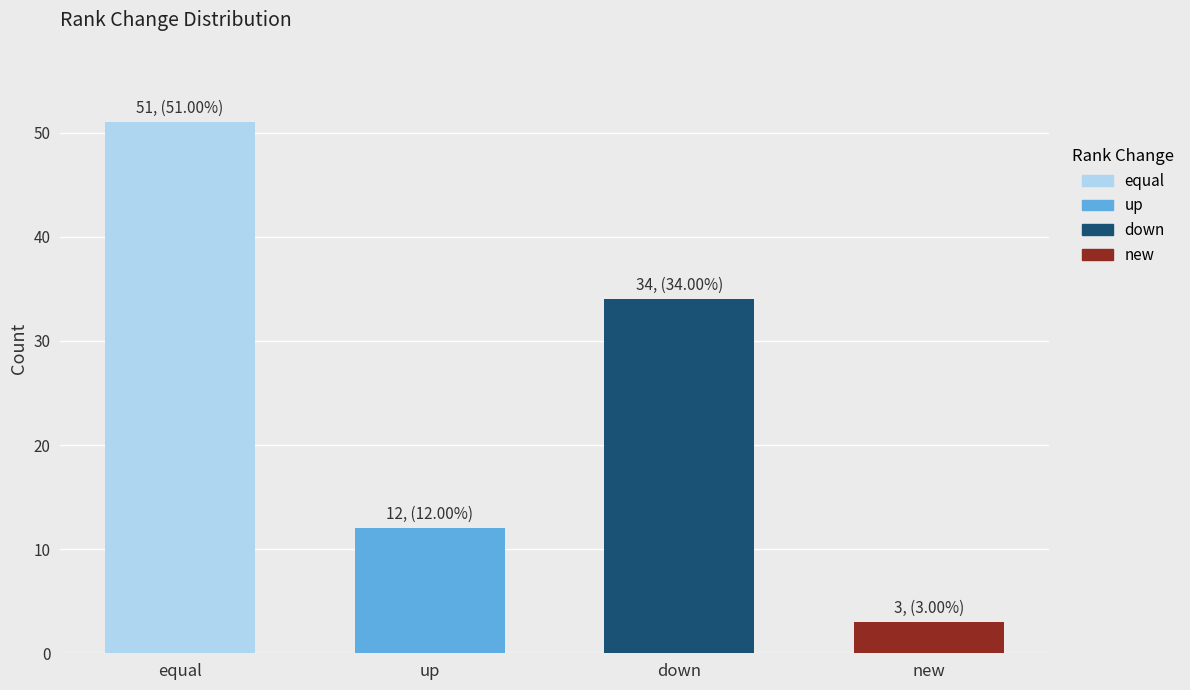

What is the maximum value shown in the chart?

51